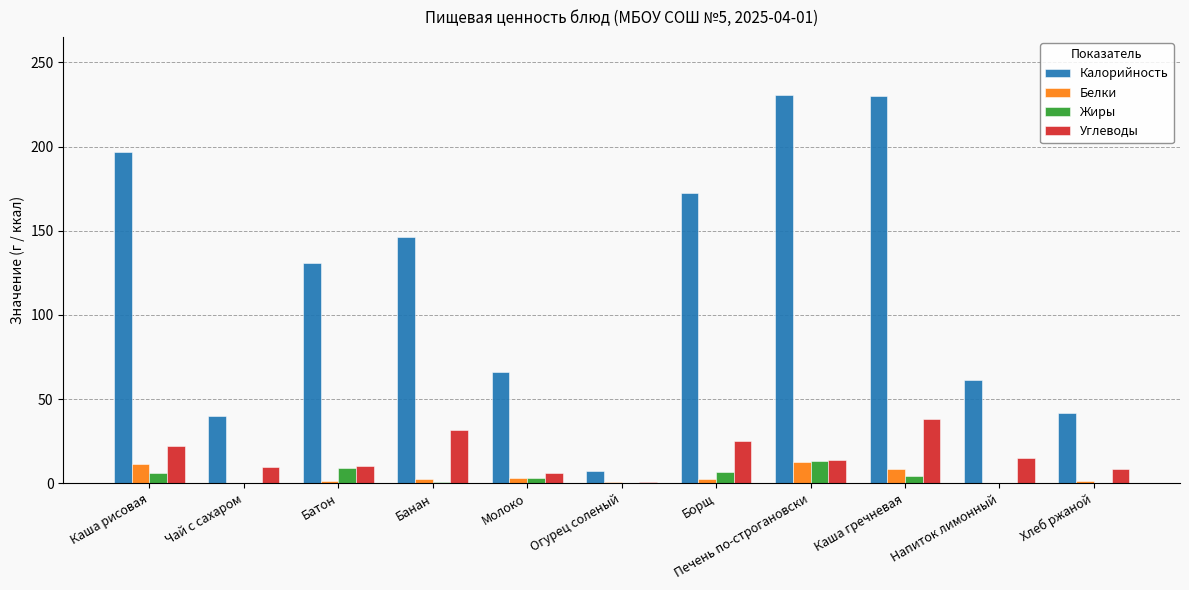

Between Чай с сахаром and Батон, which series saw the biggest shift?

Калорийность